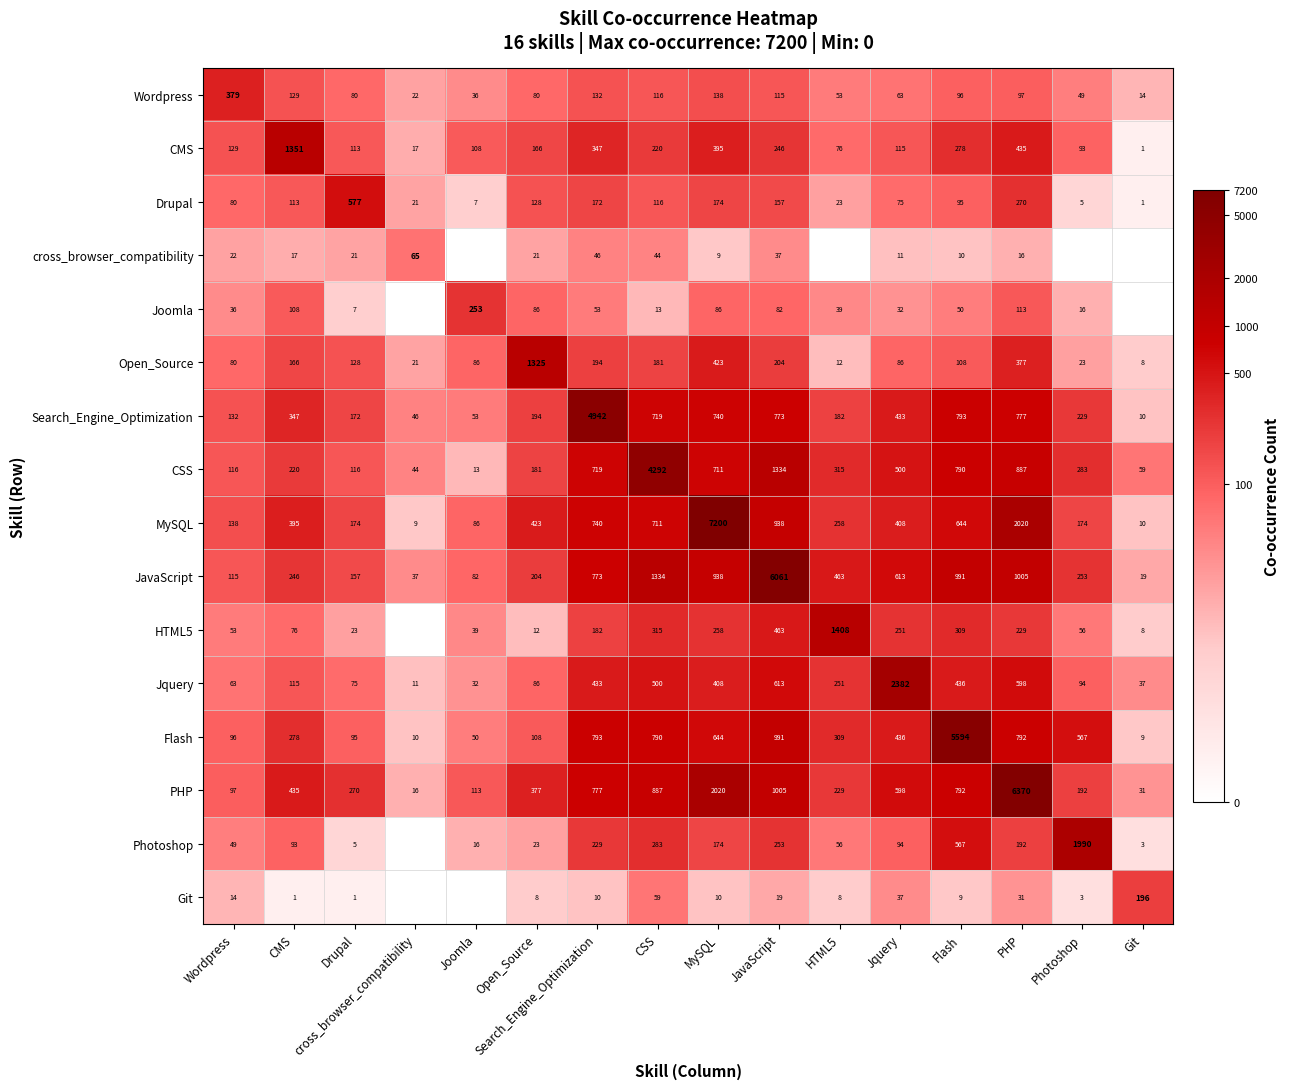

What is the difference between the second highest and second lowest values in the CMS series?

418